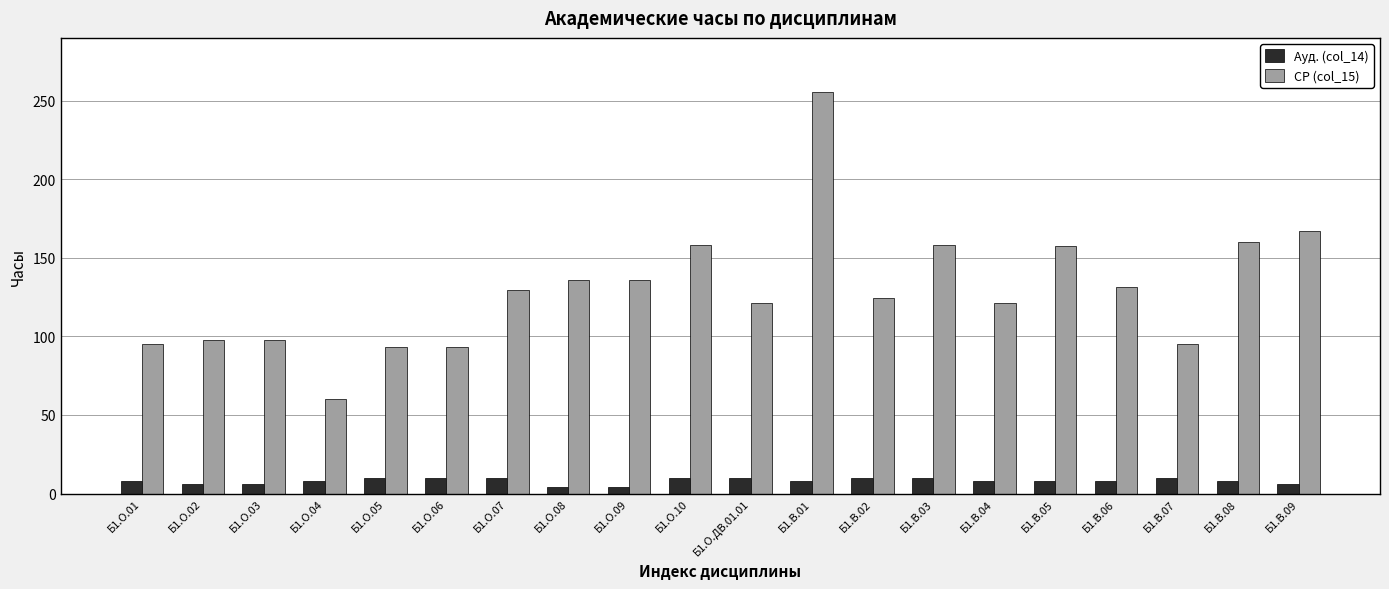

What is the maximum value for СР (col_15)?

255.8